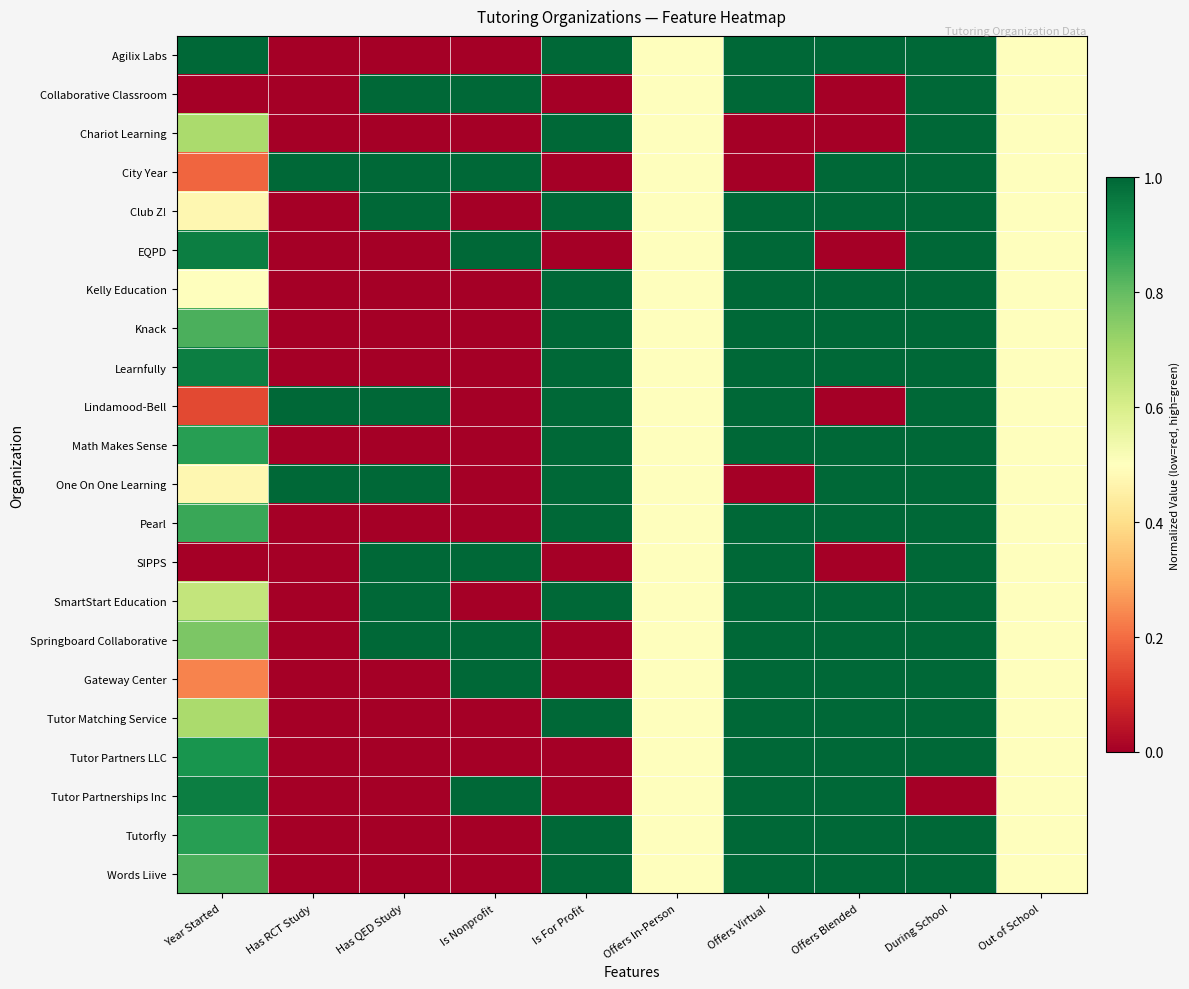

Which series changed the most between Is Nonprofit and During School?

Agilix Labs